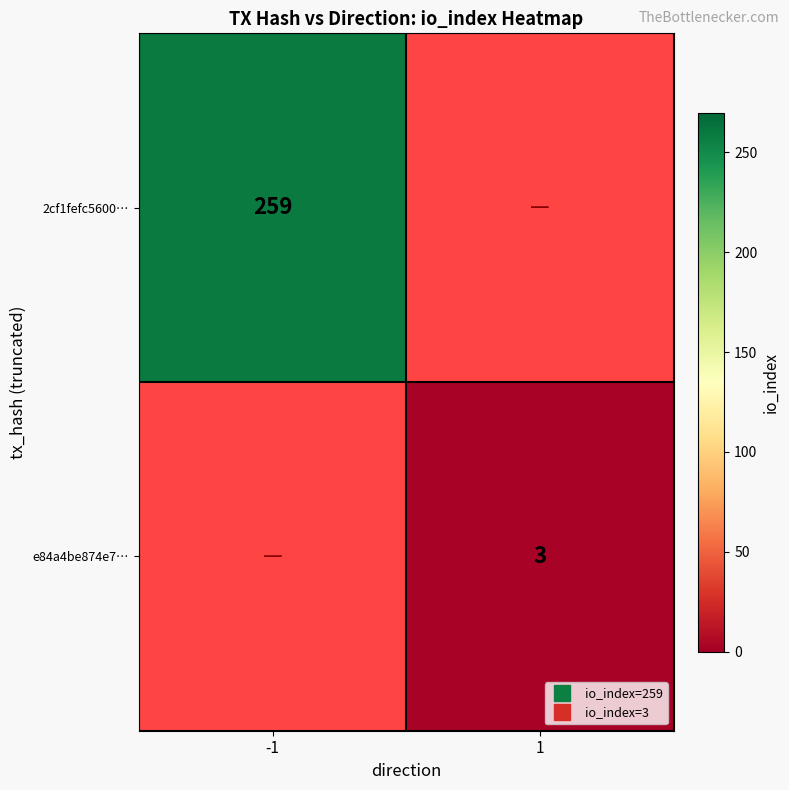

Which category has the lowest value in the 2cf1fefc5600… series?

-1